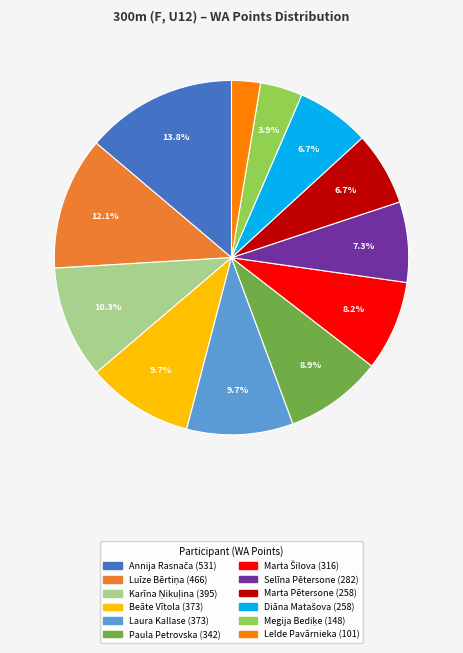

Is there any slice that represents more than half of the pie?

No